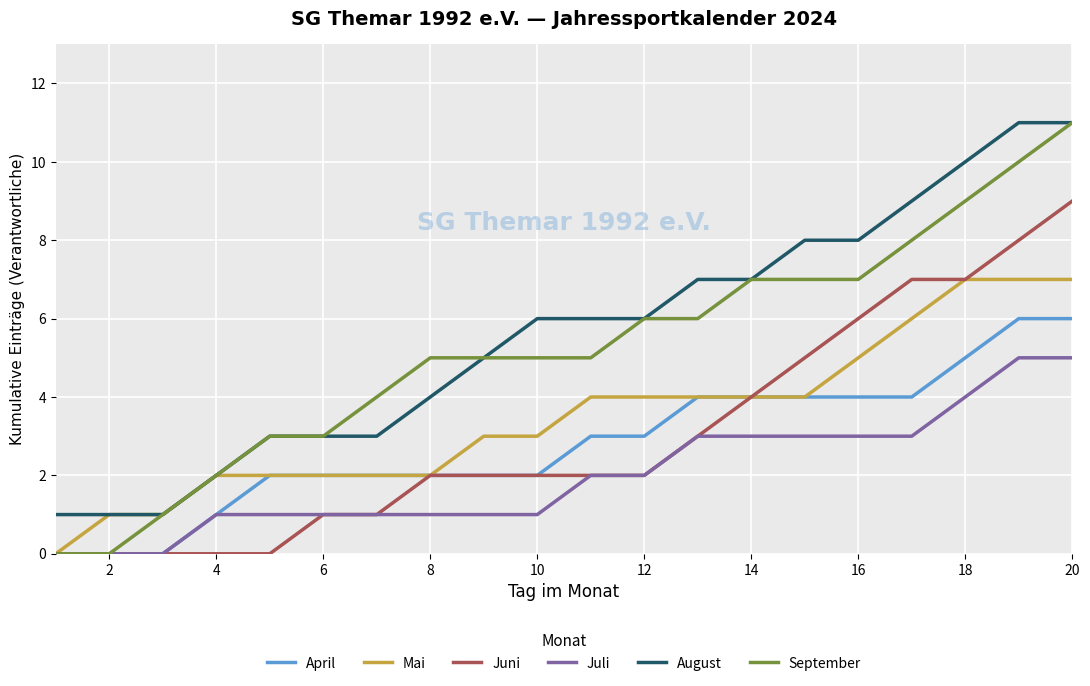

Which series has the widest spread of values?

September